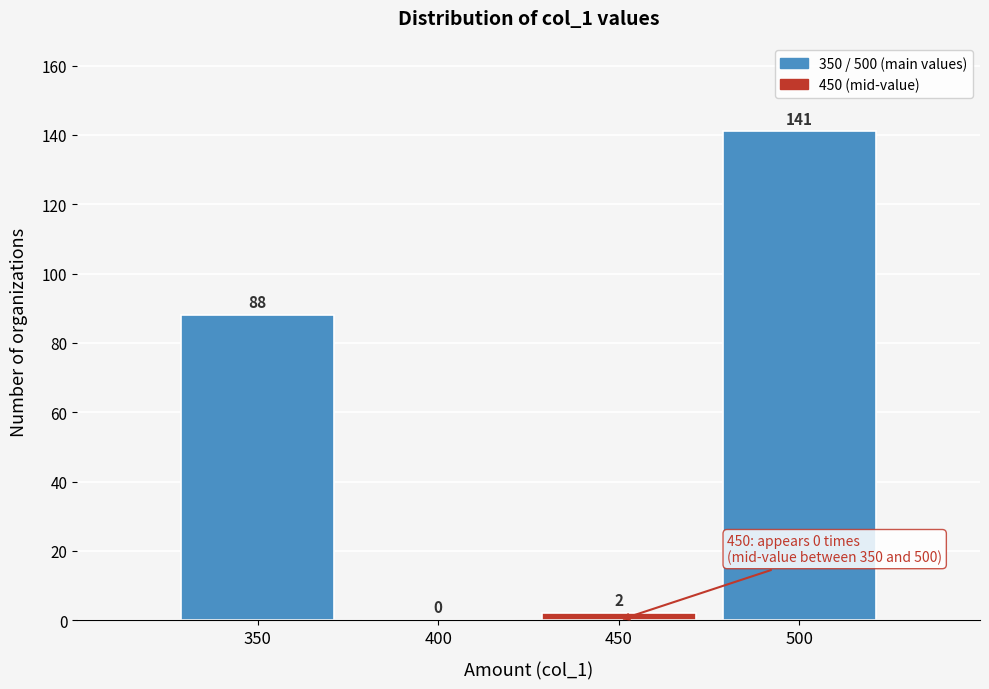

Reading left to right, list every bar in this chart as the range it spans on the x-axis followed by its height.

325 to 375: 88
375 to 425: 0
425 to 475: 2
475 to 525: 141